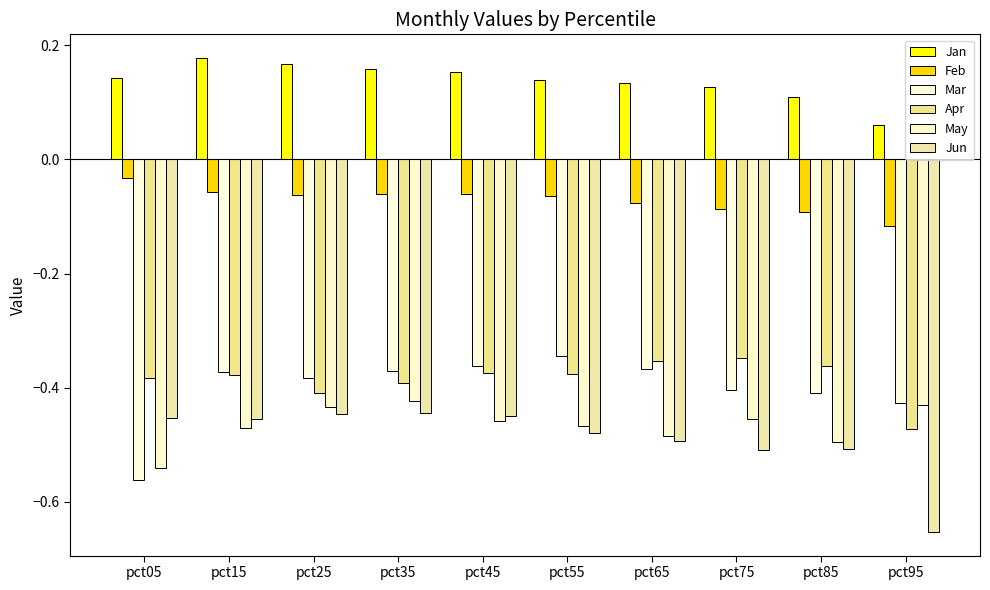

What are all the series names shown in the legend?

Jan, Feb, Mar, Apr, May, Jun